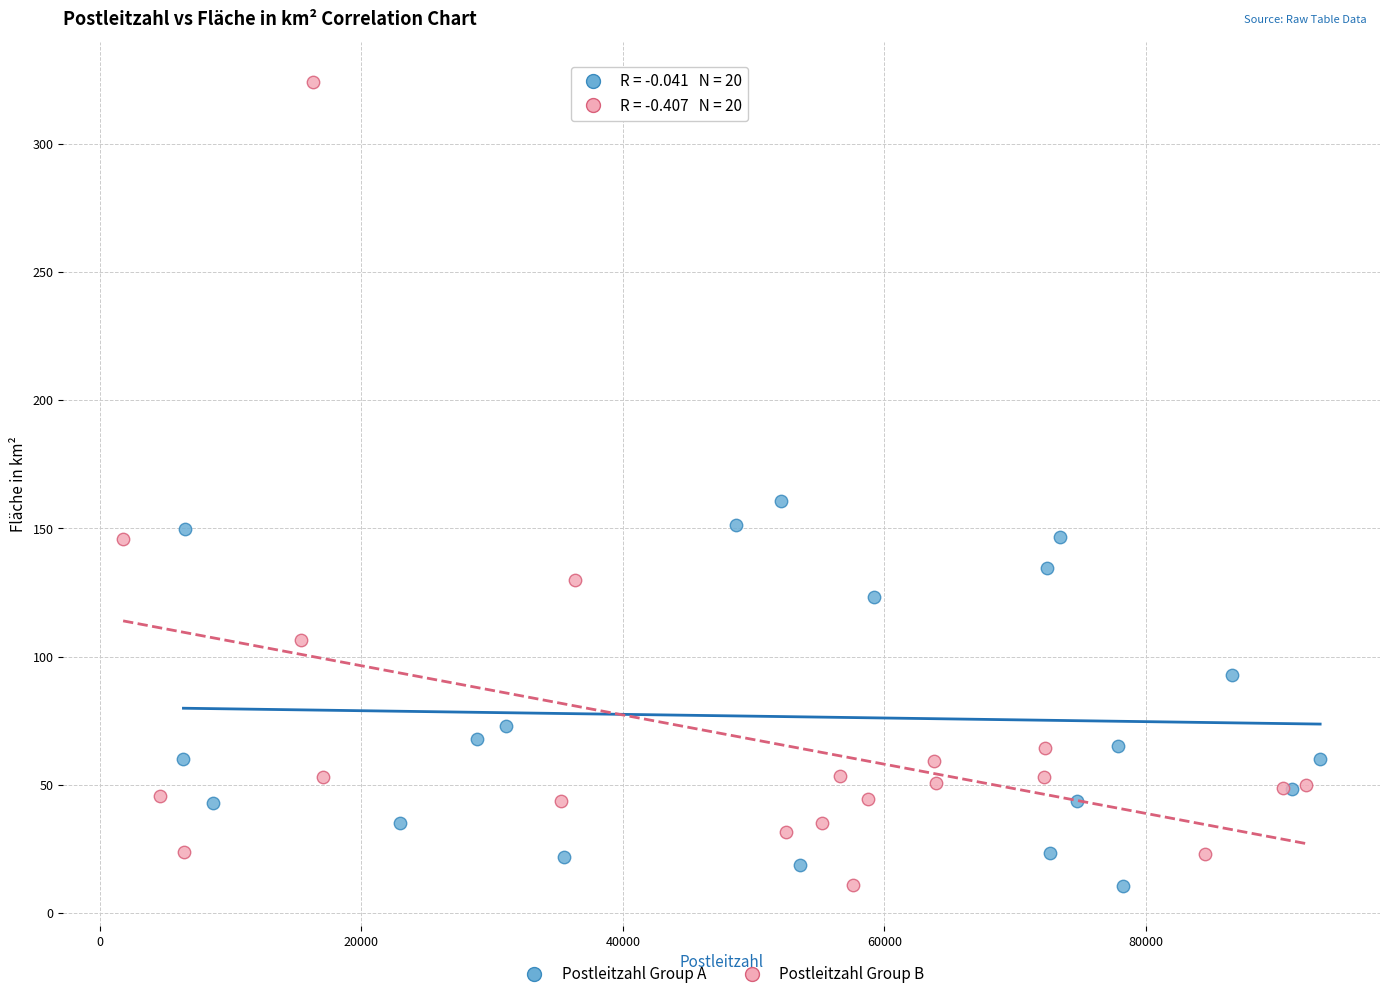

Which series contains the highest Y value?

Postleitzahl Group B